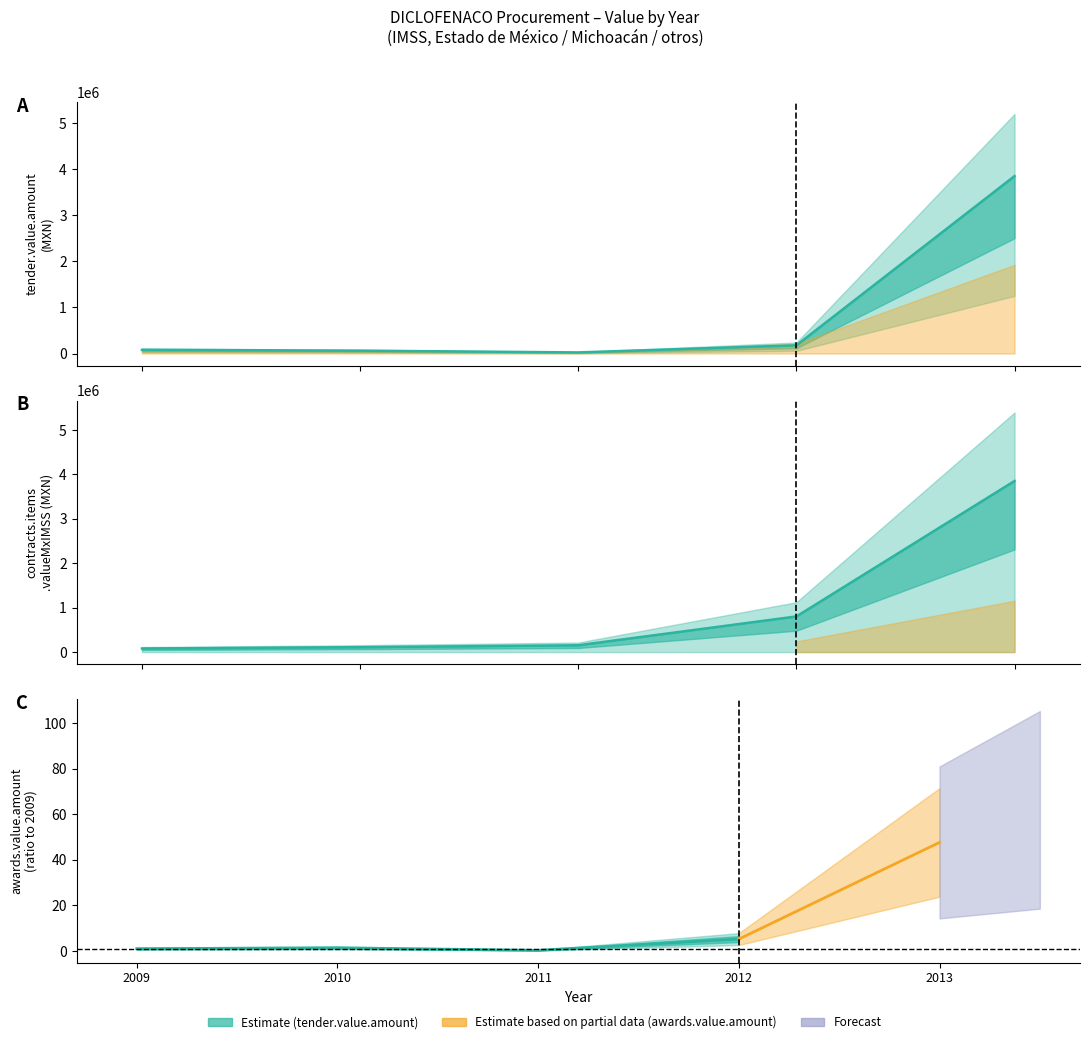

Which category has the lowest value across all series?

2011